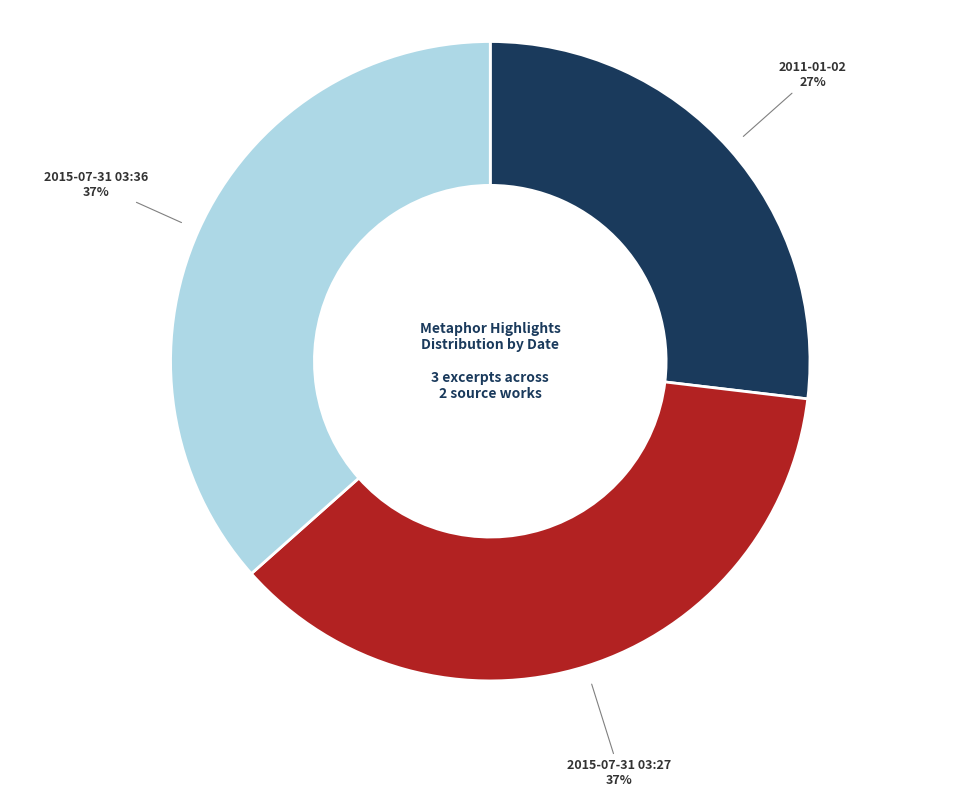

To the nearest percent, what is the difference between the largest and smallest slice percentages?

10%